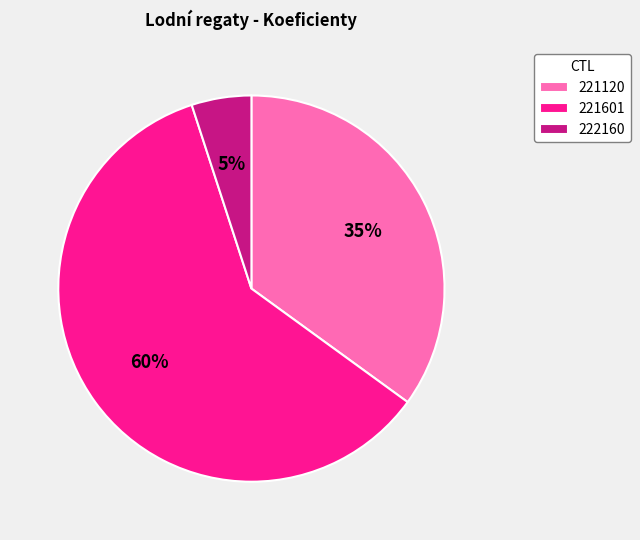

Does 221601 account for over 50% of the chart?

Yes